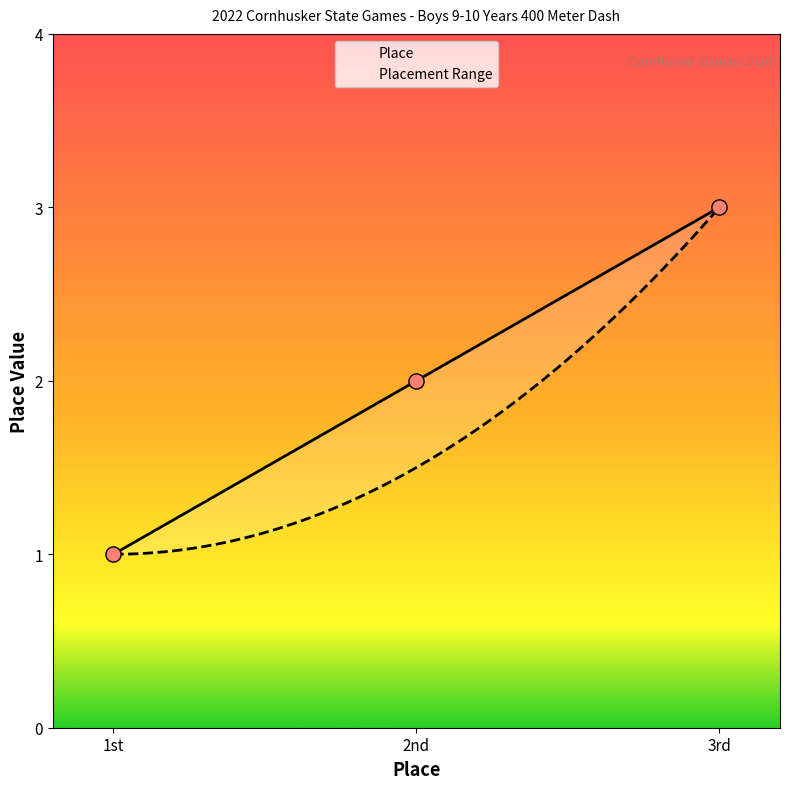

What is the change in value from 1st to 3rd?

+2